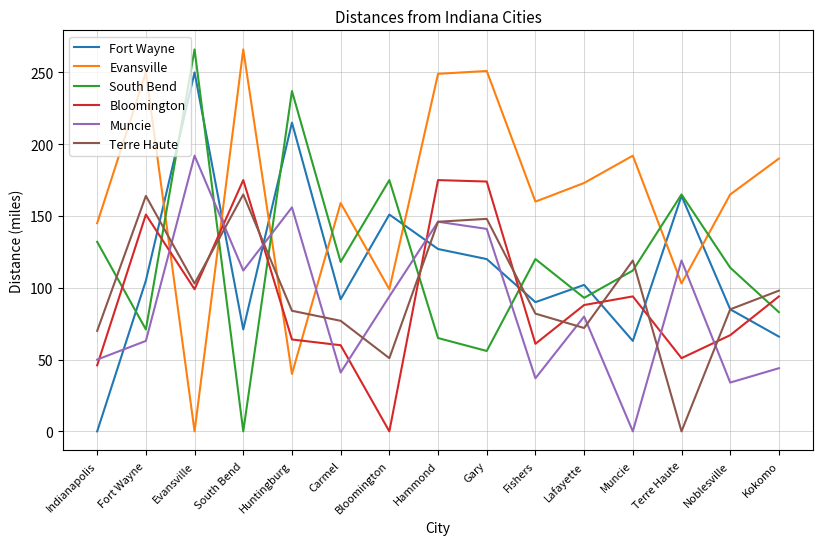

What position from the left is Carmel?

6